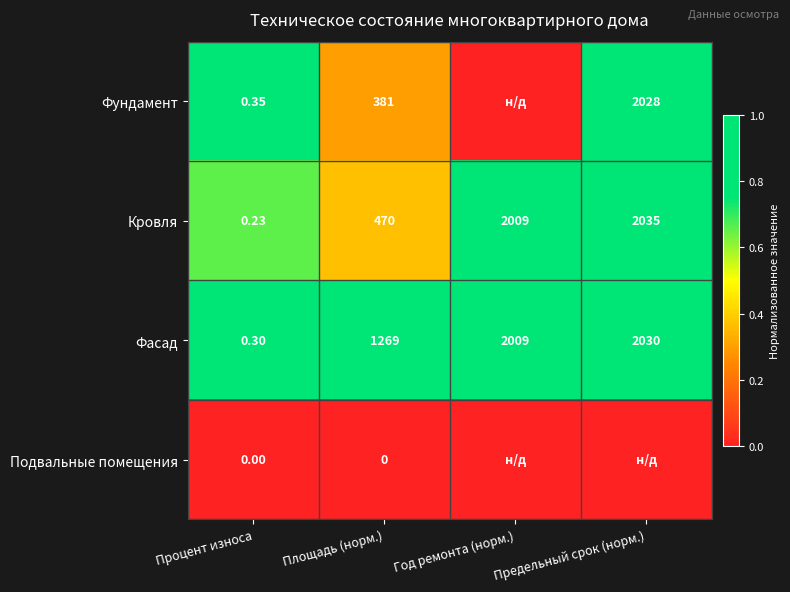

What is the total value across all series at Год ремонта (норм.)?

2.0